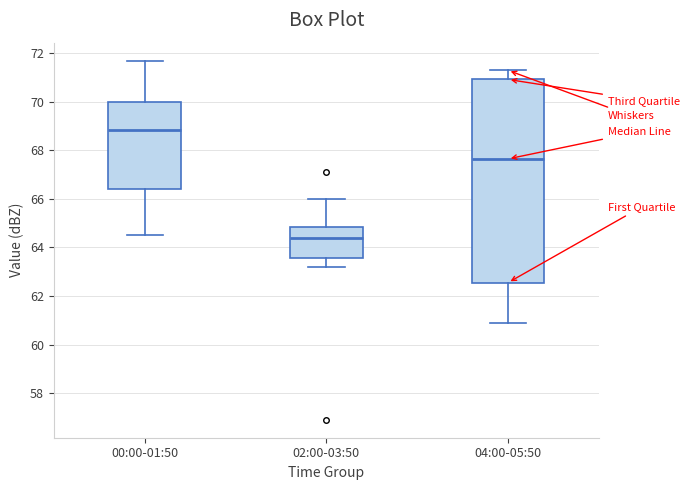

Reading left to right, read every box against the y-axis: the position of its median line, the range the box covers, and the ends of its whiskers. The values are not printed on the chart, so give them approximately, as read against the axis.

00:00-01:50: median 68.8, box 66.4 to 70.0, whiskers 64.6 to 71.8
02:00-03:50: median 64.4, box 63.6 to 64.8, whiskers 63.2 to 66.0
04:00-05:50: median 67.6, box 62.6 to 71.0, whiskers 61.0 to 71.4